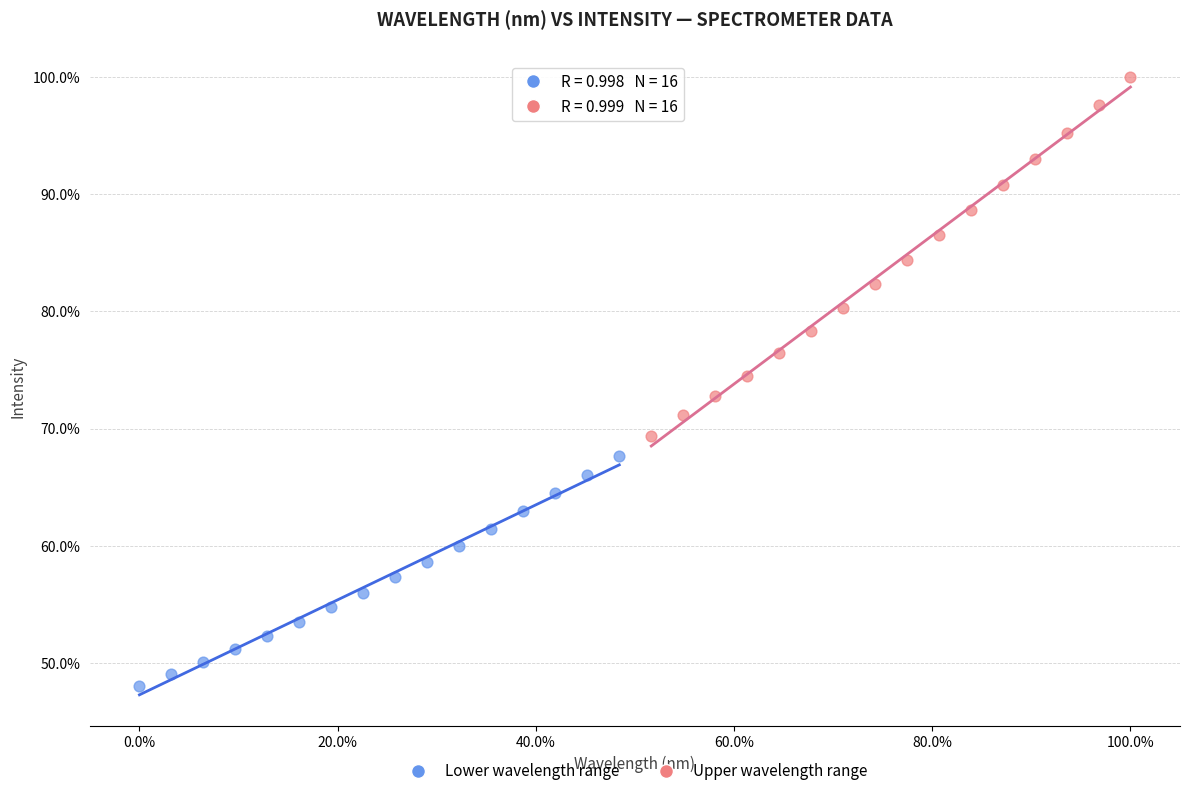

Which series contains the lowest Y value?

Lower wavelength range